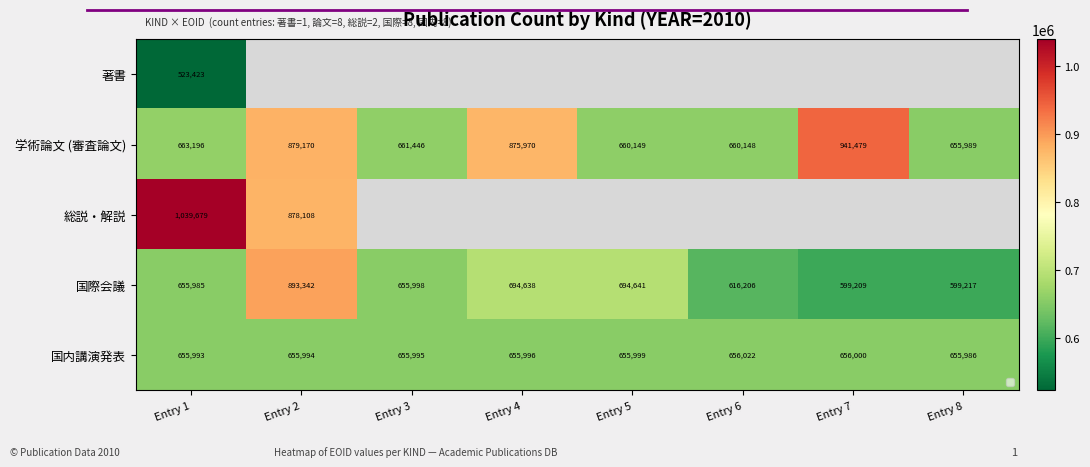

How many values in the 国際会議 series are below 655998?

4